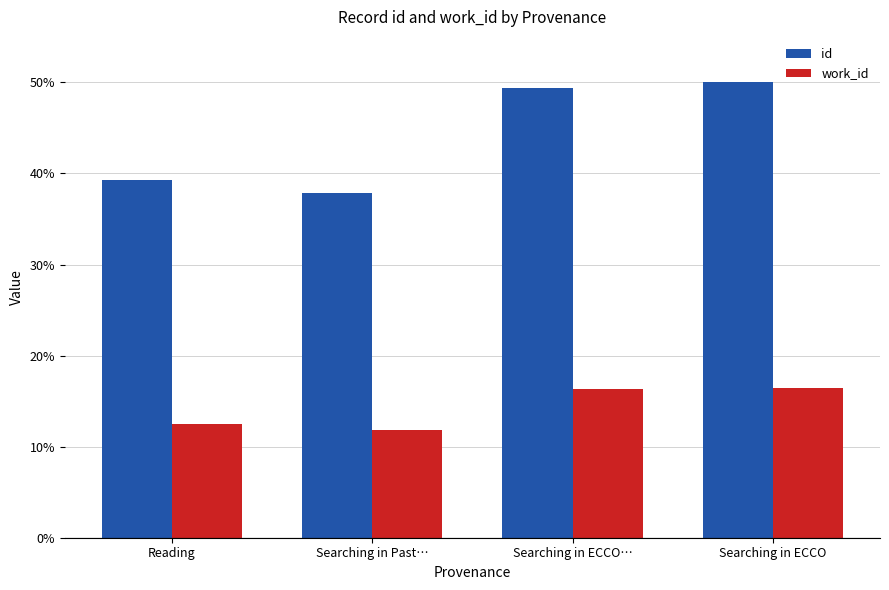

How many bars are there in total?

8